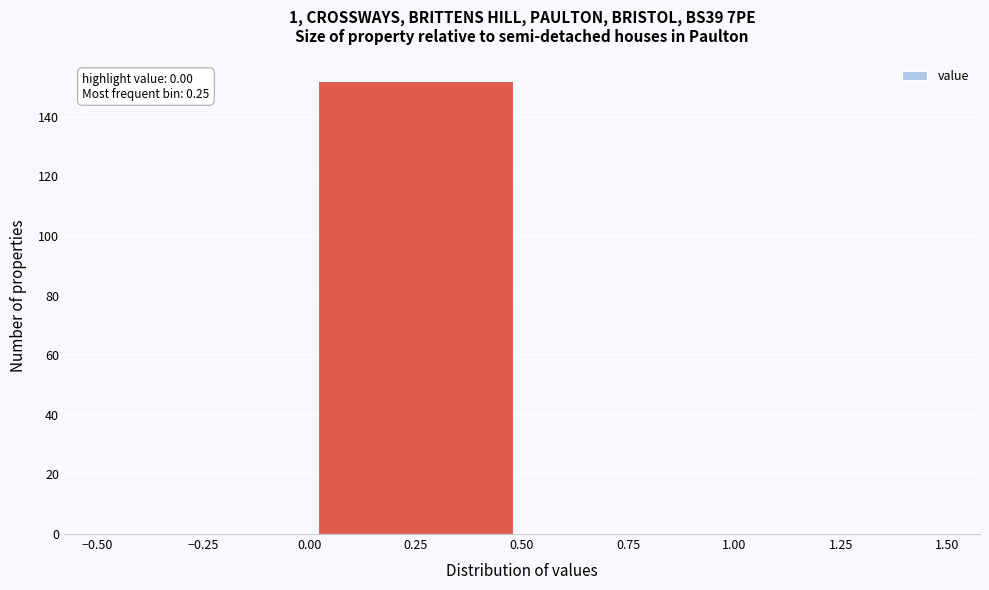

Which range on the x-axis has the tallest bar?

0.00 to 0.50